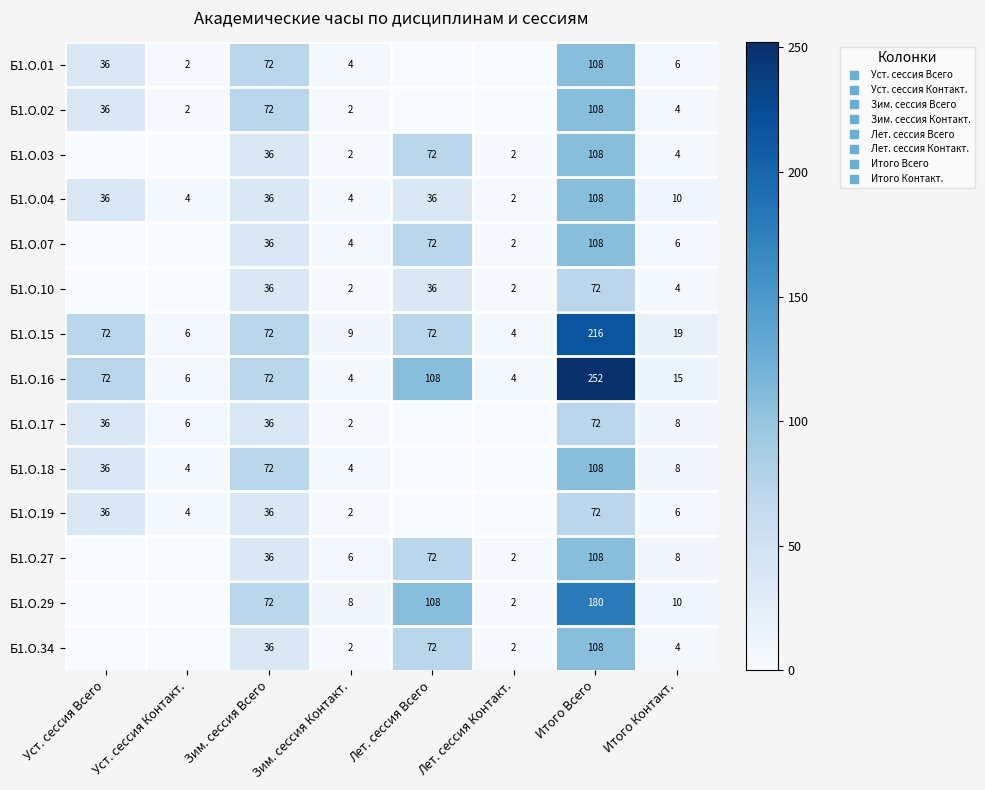

What is the difference between the maximum and minimum values in the Б1.О.29 series?

180.0